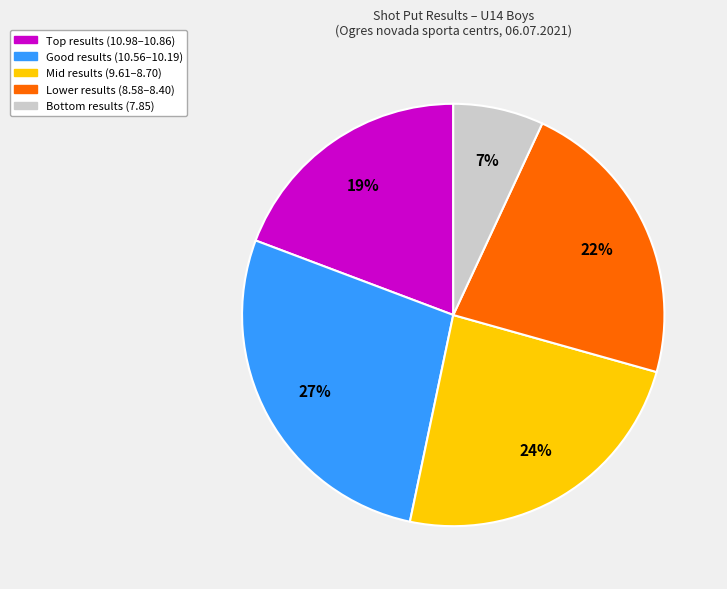

Count the number of slices in the pie.

5